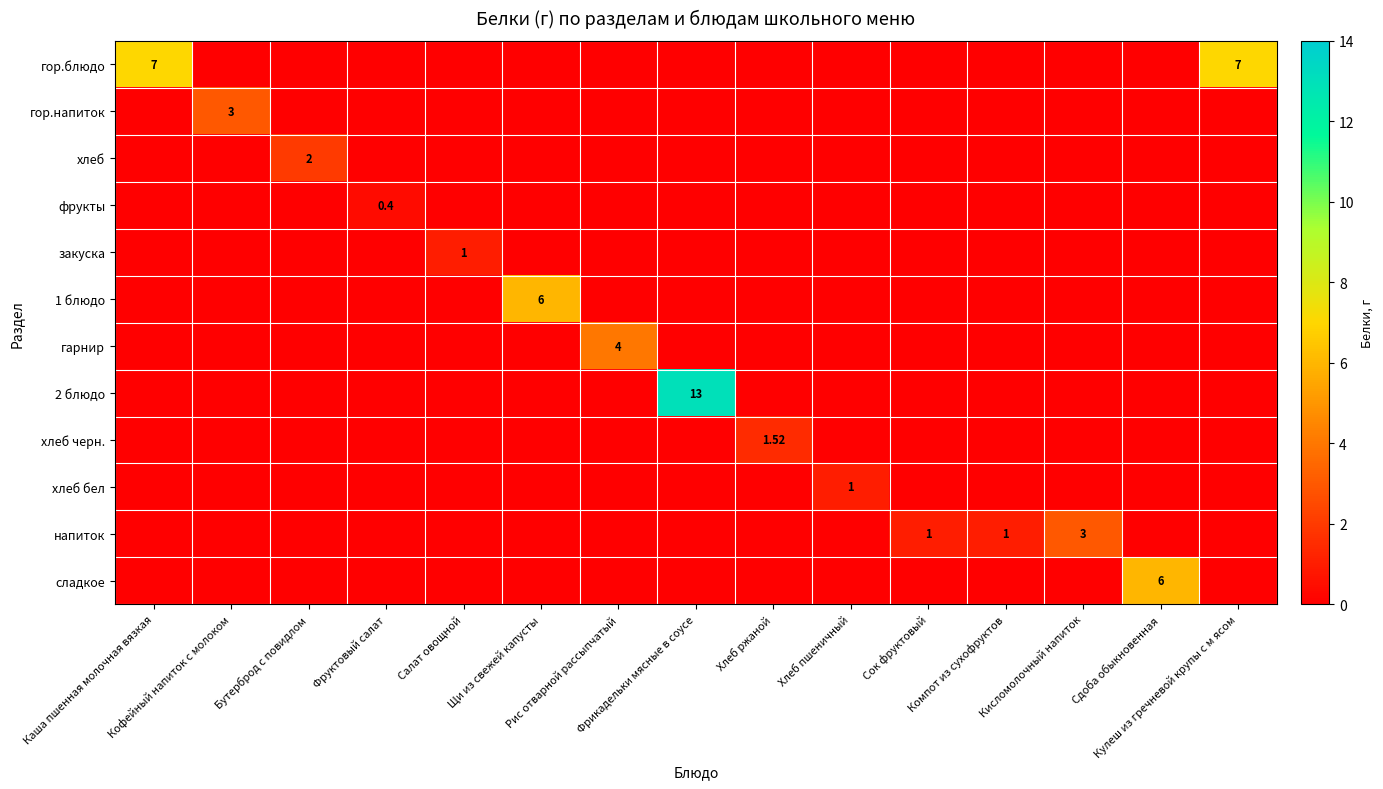

Rank the series at Кофейный напиток с молоком from lowest to highest value.

гор.блюдо, хлеб, фрукты, закуска, 1 блюдо, гарнир, 2 блюдо, хлеб черн., хлеб бел, напиток, сладкое, гор.напиток